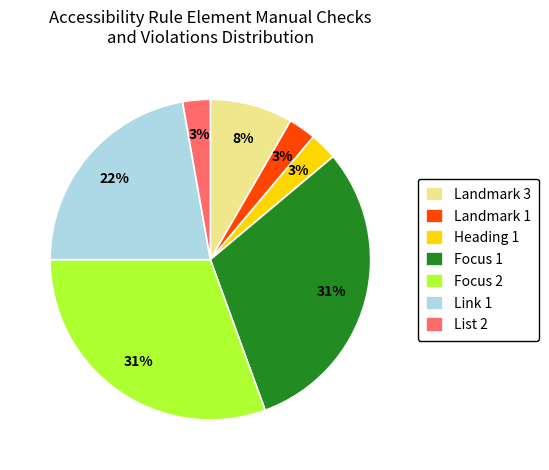

The Focus 1 slice represents 31% of the pie. True or false?

True